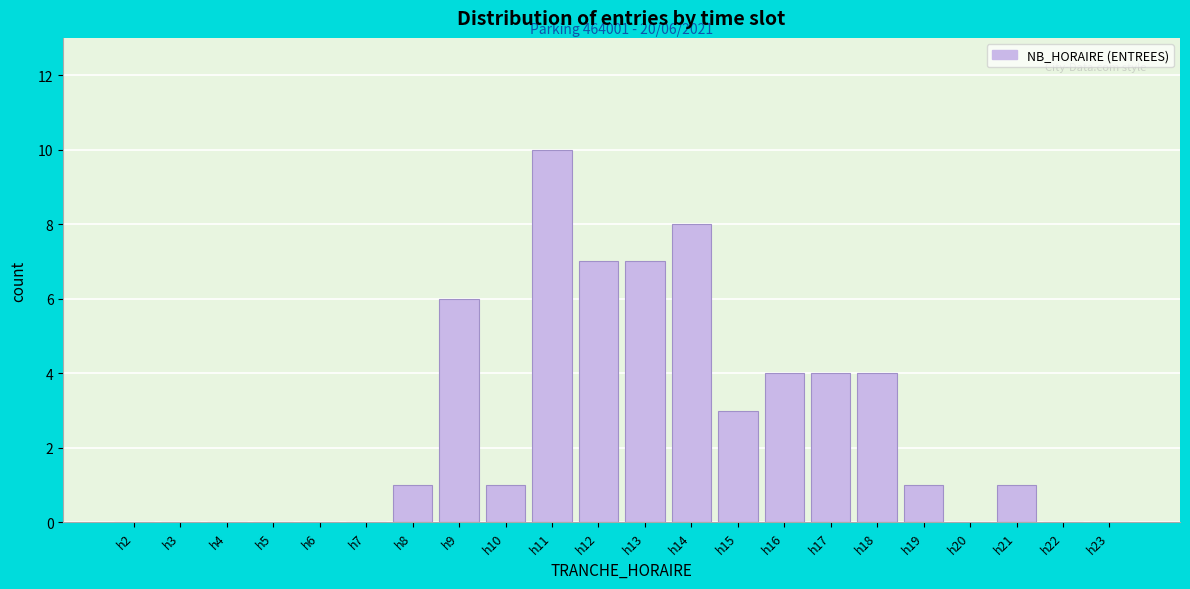

Reading right to left, extract all data points from this chart.

h23=0	h22=0	h21=1	h20=0	h19=1	h18=4	h17=4	h16=4	h15=3	h14=8	h13=7	h12=7	h11=10	h10=1	h9=6	h8=1	h7=0	h6=0	h5=0	h4=0	h3=0	h2=0